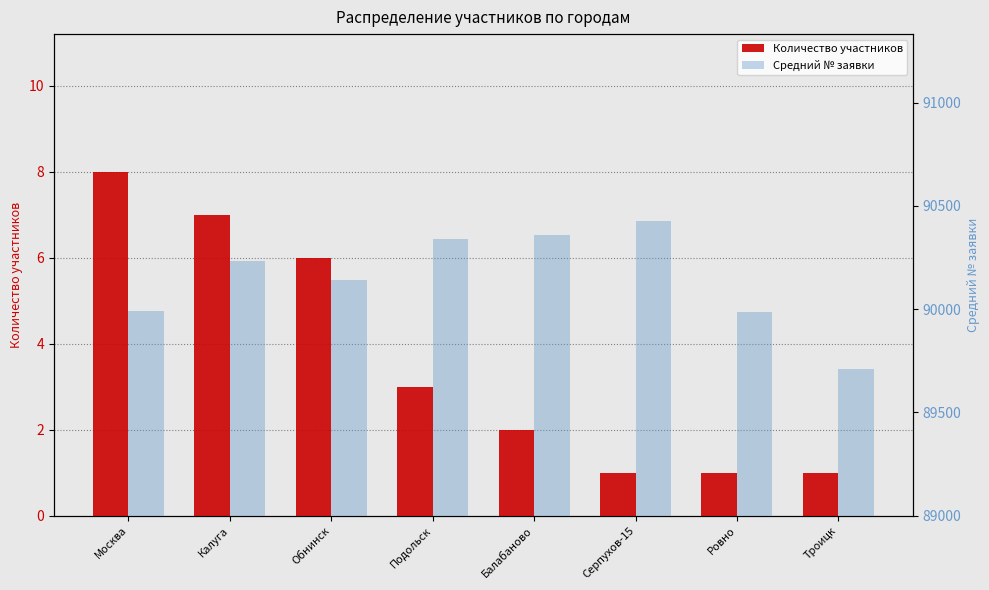

How many groups of bars are there?

8